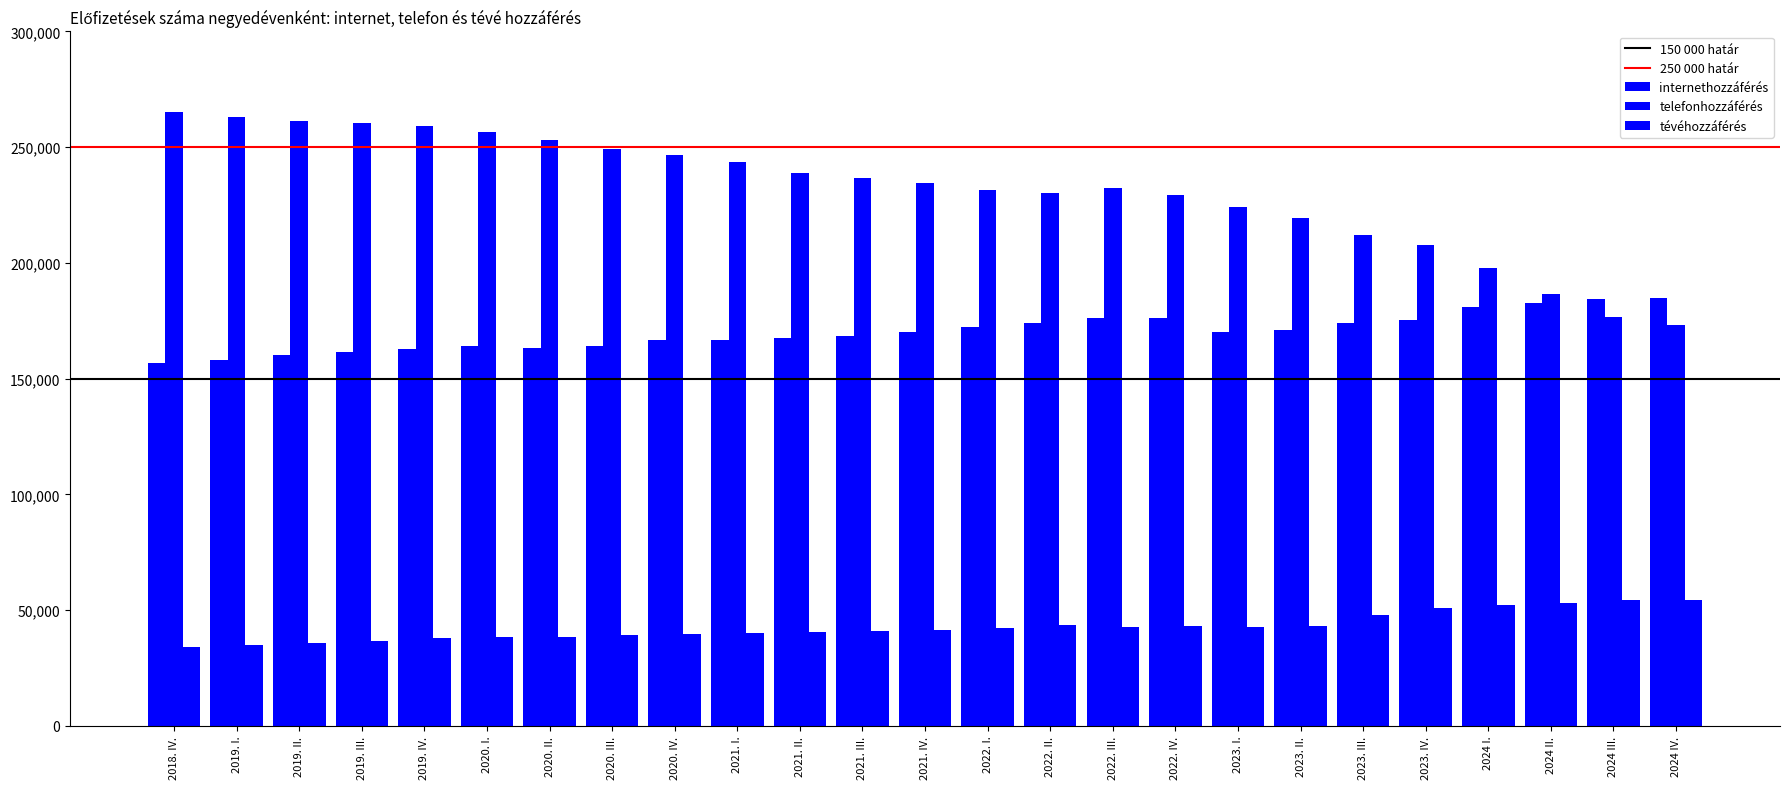

How many bars are there in total?

75